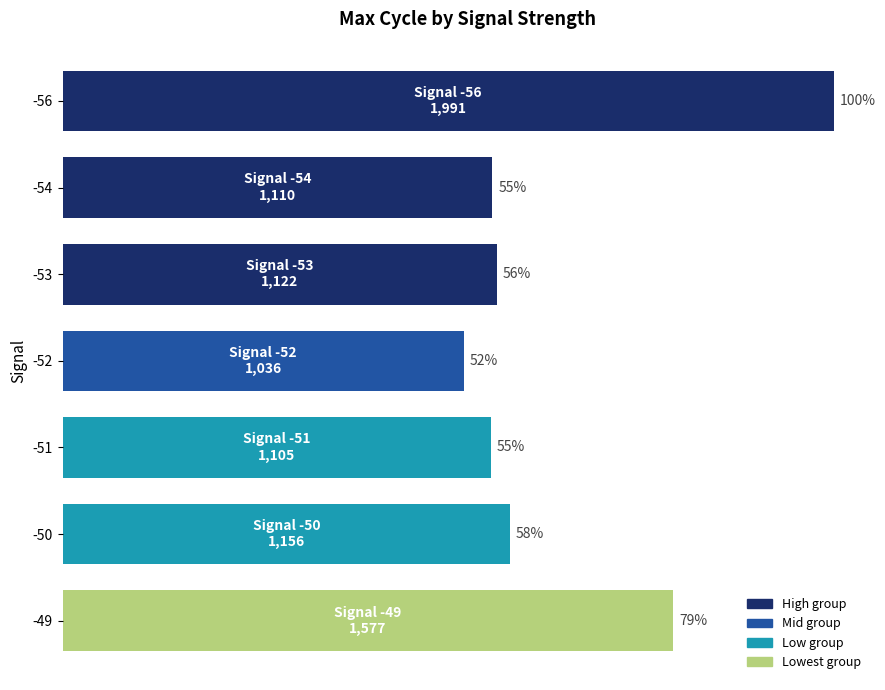

How many bars are there in total?

7